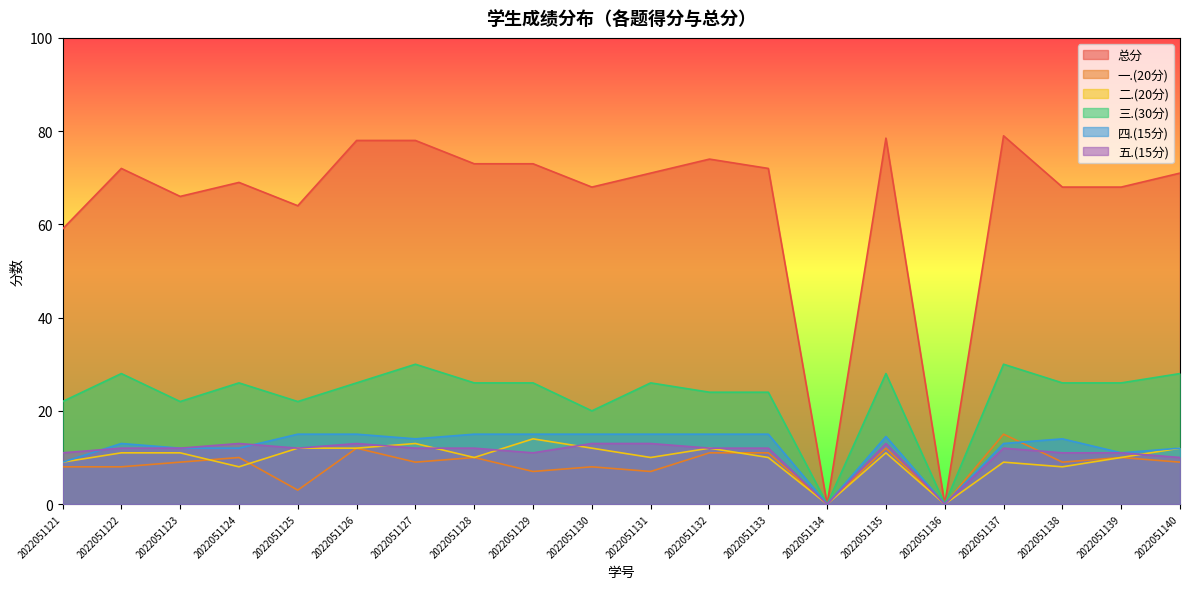

How many interior local valleys does the 二.(20分) series have?

6